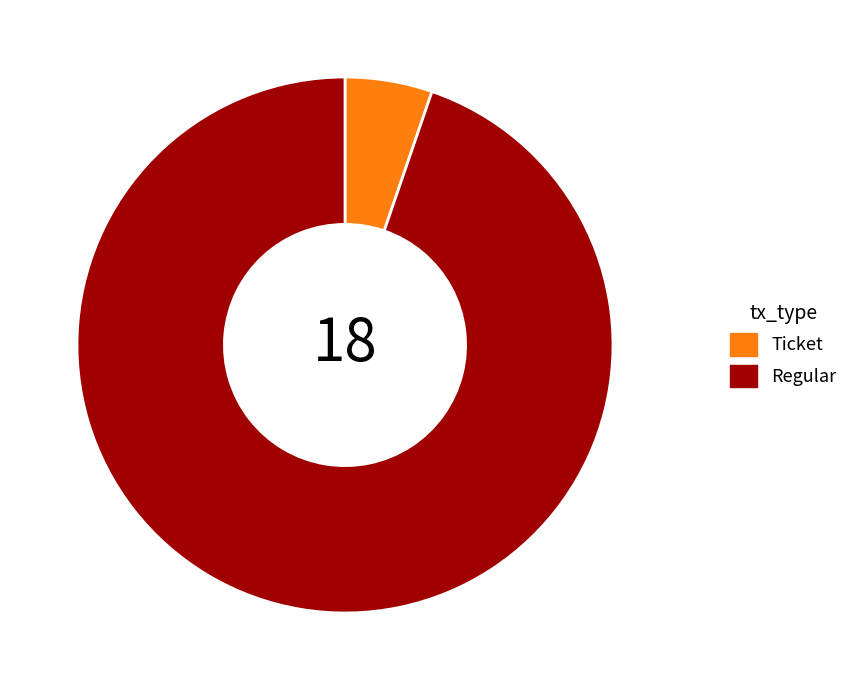

True or false: Ticket accounts for 15% of the total.

False